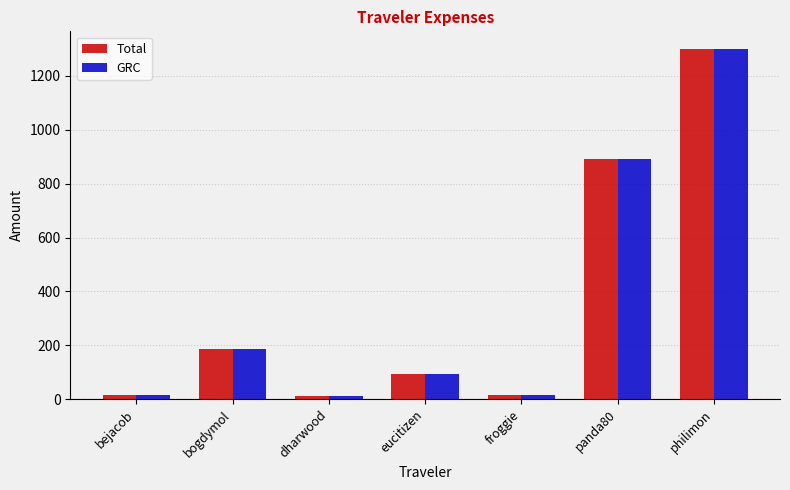

What is the value of the Total bar at the 4th from the left?

92.1